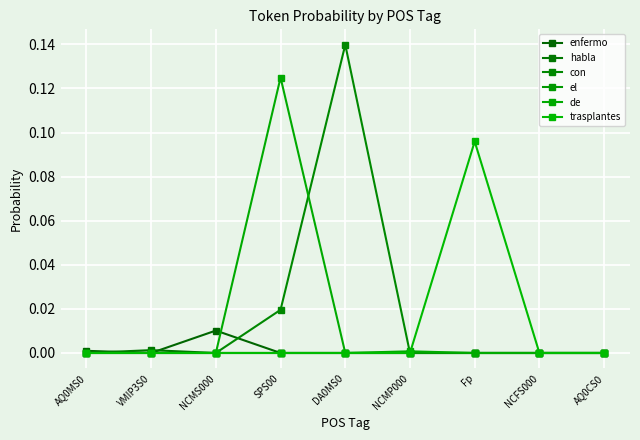

How many interior local peaks does the habla series have?

1